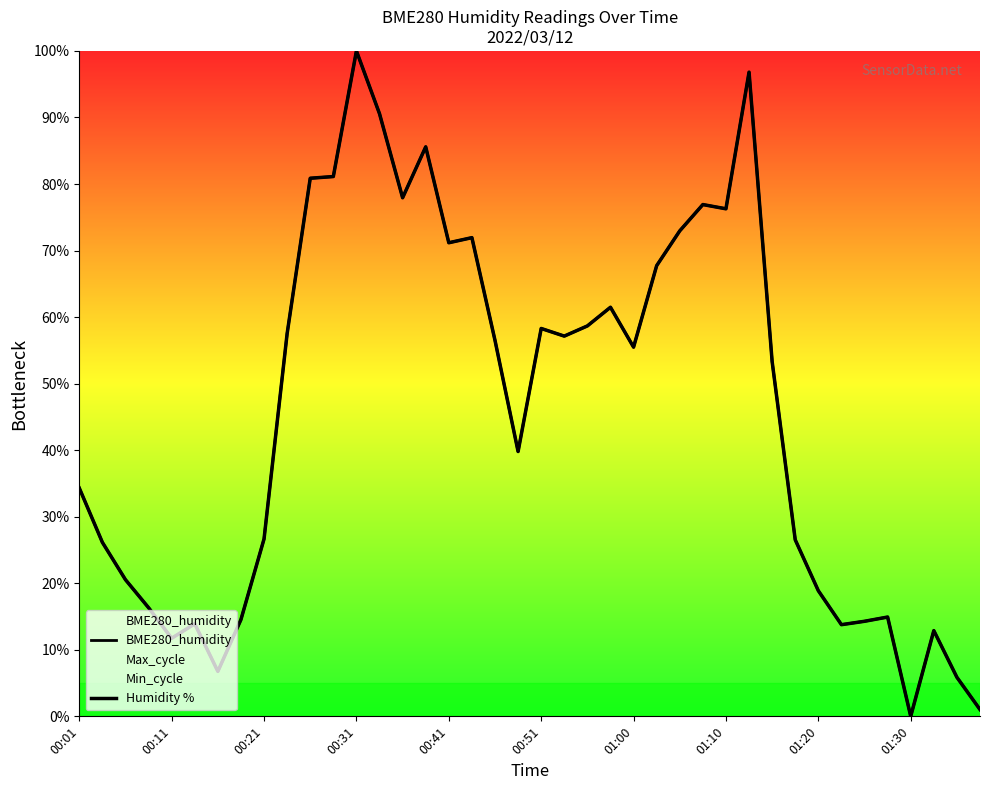

Rank the series by their maximum value, from highest to lowest.

BME280_humidity, Humidity %